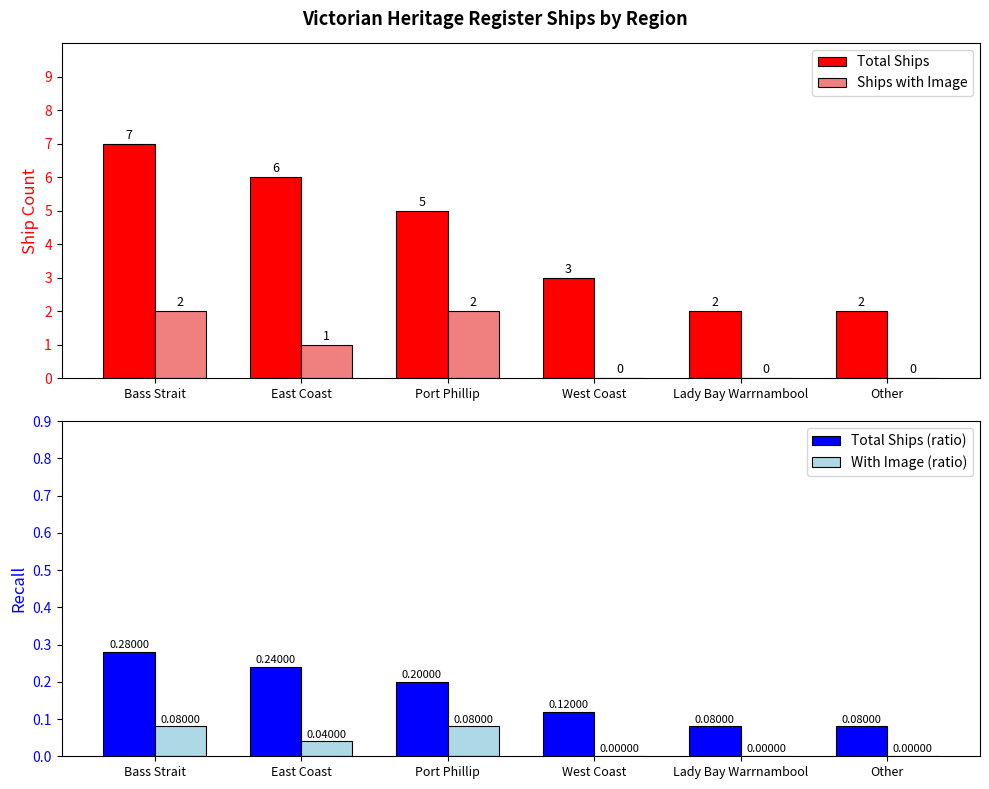

What is the difference between the maximum and minimum values in the With Image (ratio) series?

0.1